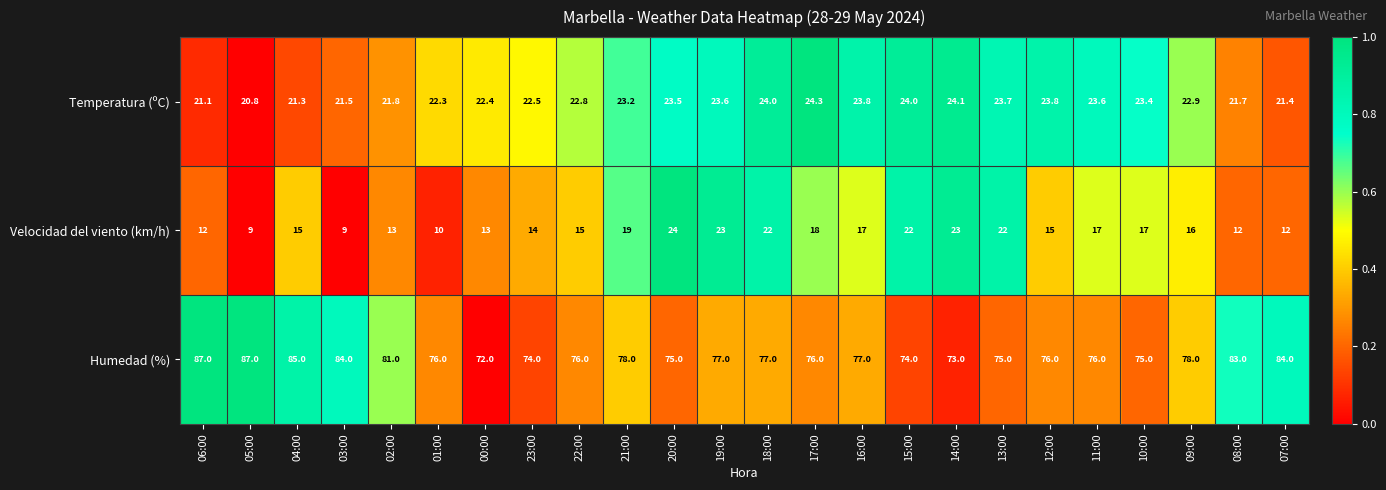

Is it true that Velocidad del viento (km/h) equals 22.0 at 15:00?

True